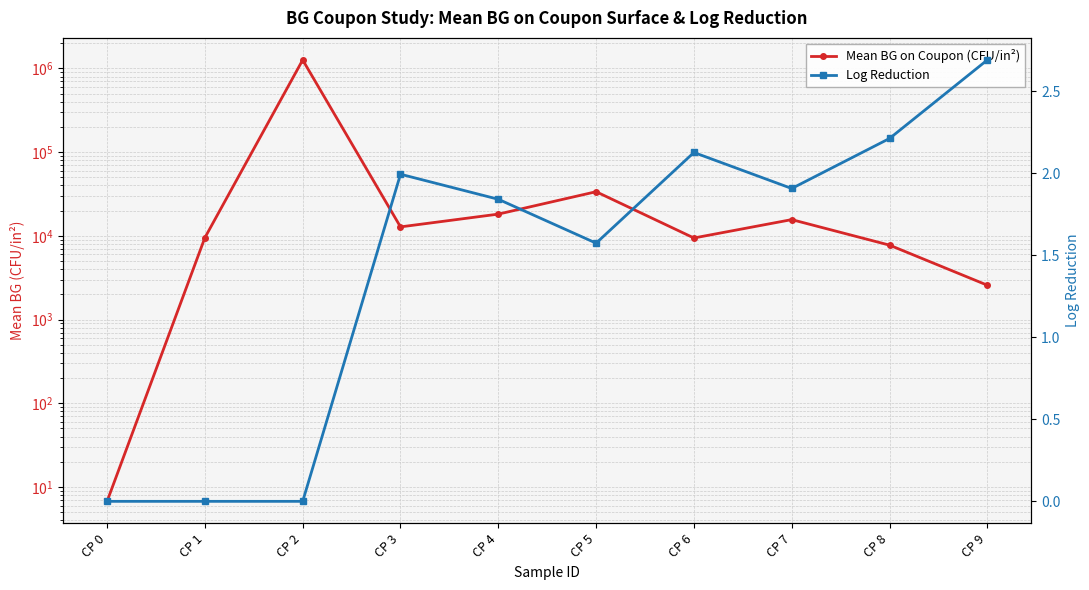

Which series has the widest spread of values?

Mean BG on Coupon (CFU/in²)